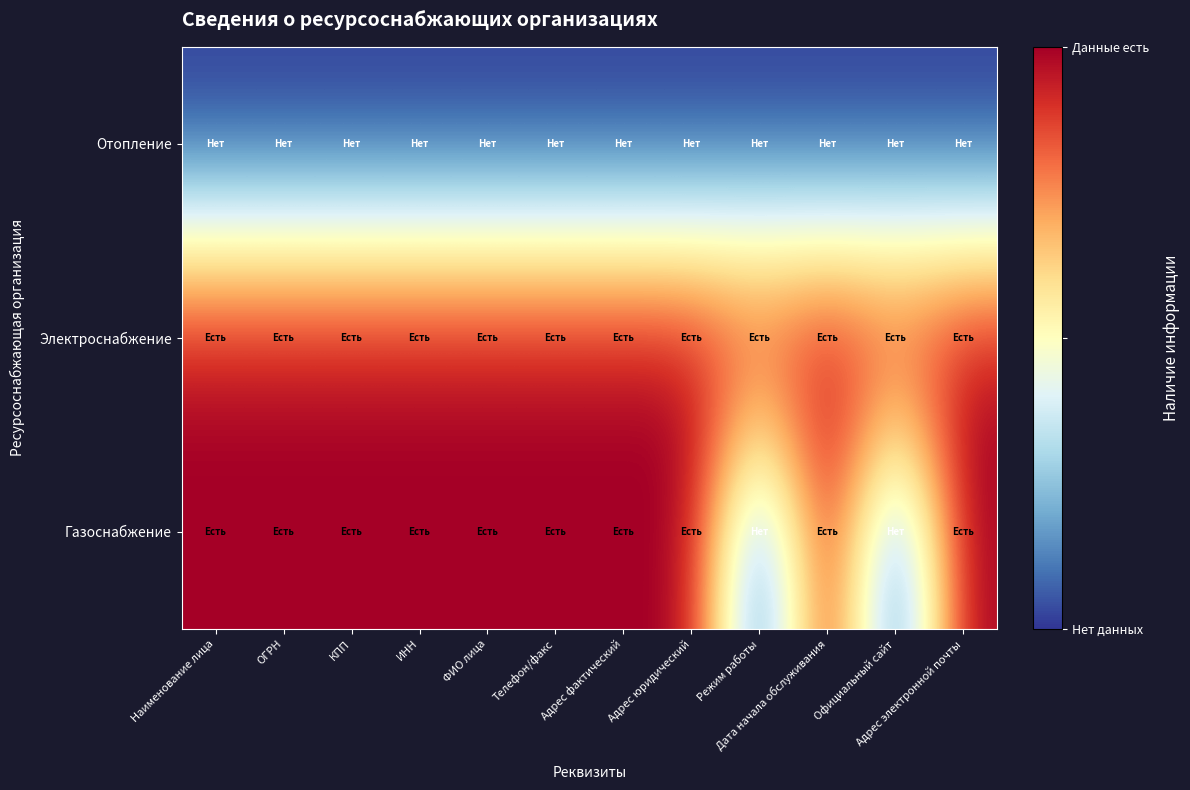

Which series changed the most between Адрес фактический and Дата начала обслуживания?

Отопление